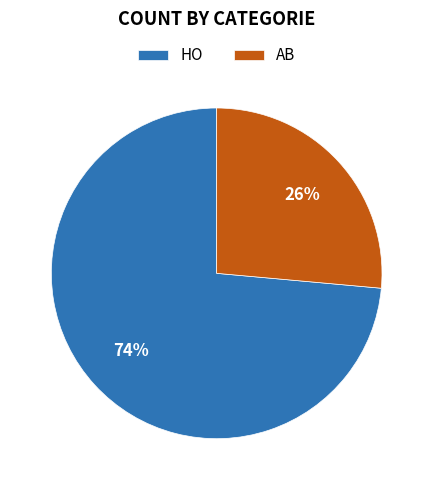

To the nearest percent, what percentage of the pie is AB?

26%